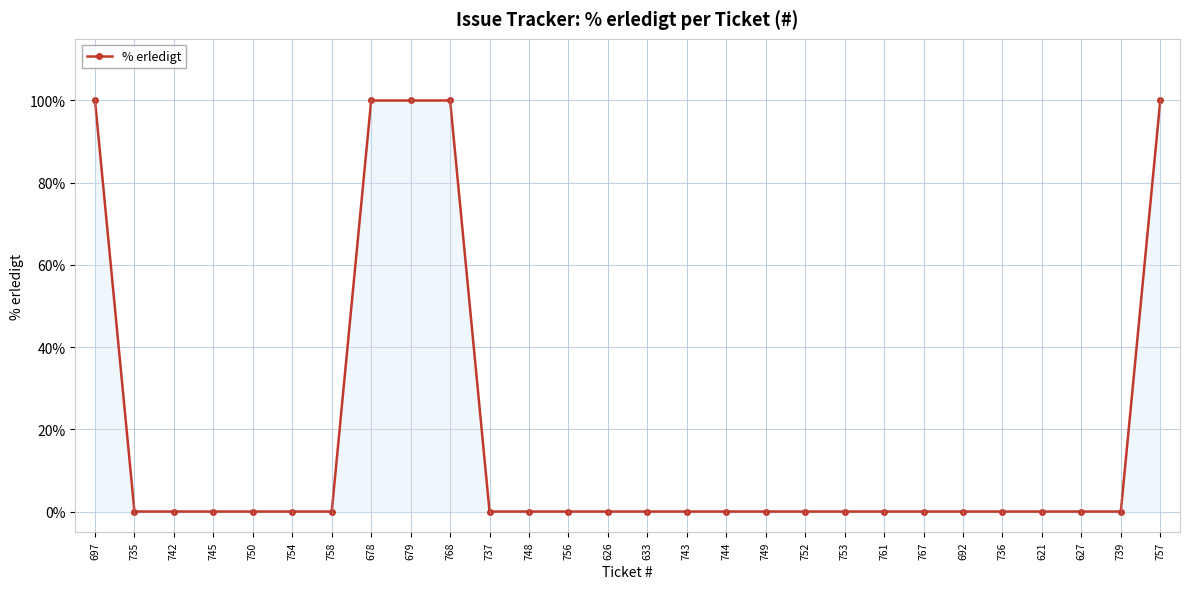

What position from the left is 753?

20